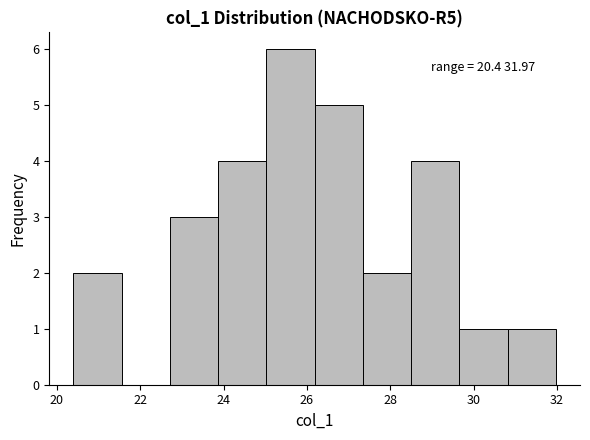

Which range on the x-axis has the tallest bar?

25.0 to 26.2